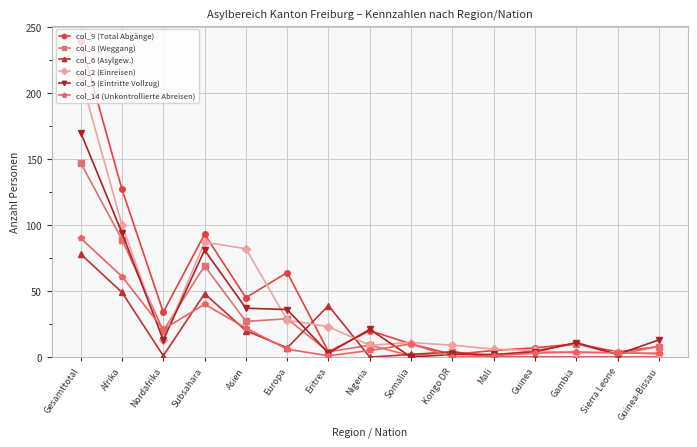

Is this an area chart (filled region under the line)?

No